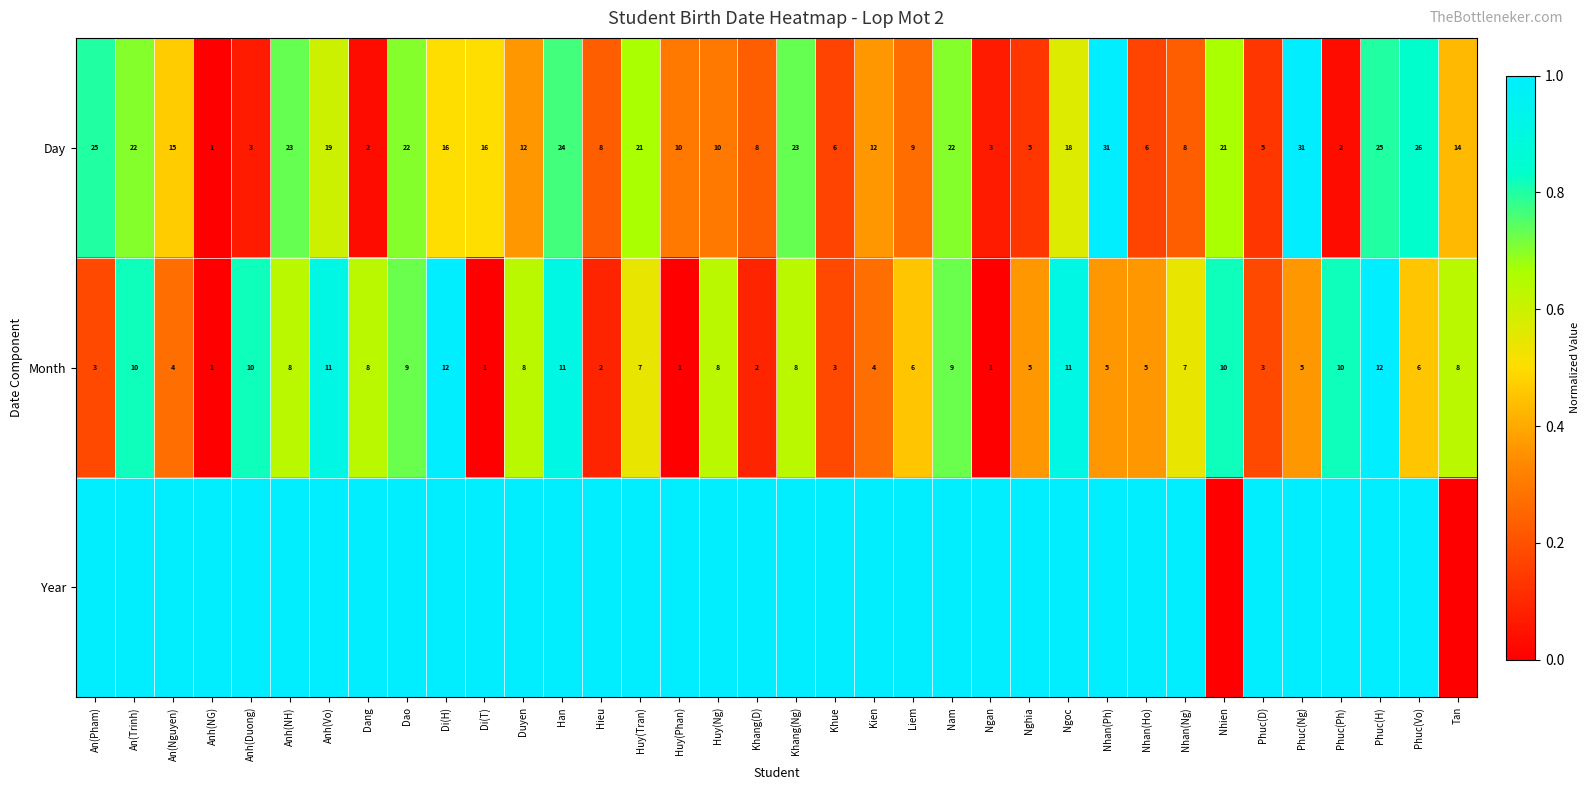

Which has a higher value, Kien or Nhan(Ph)?

Nhan(Ph)